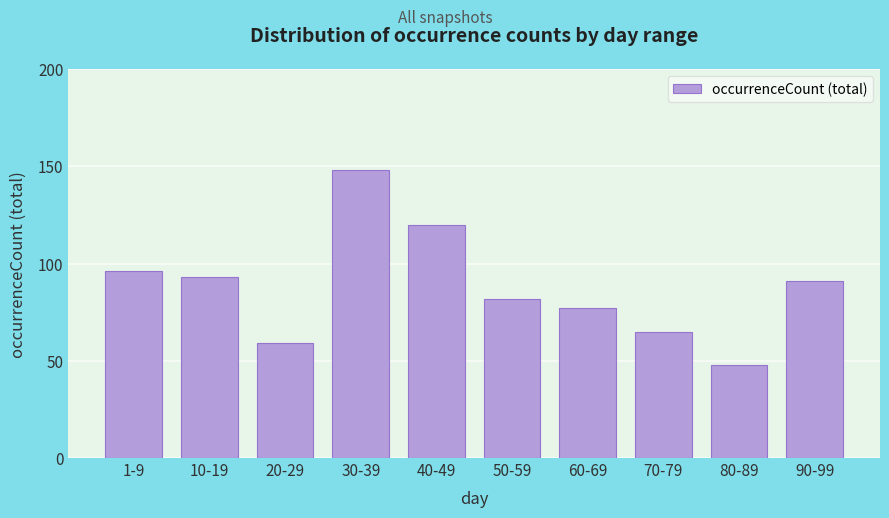

Reading left to right, transcribe all the data shown in this chart.

96	93	59	148	120	82	77	65	48	91